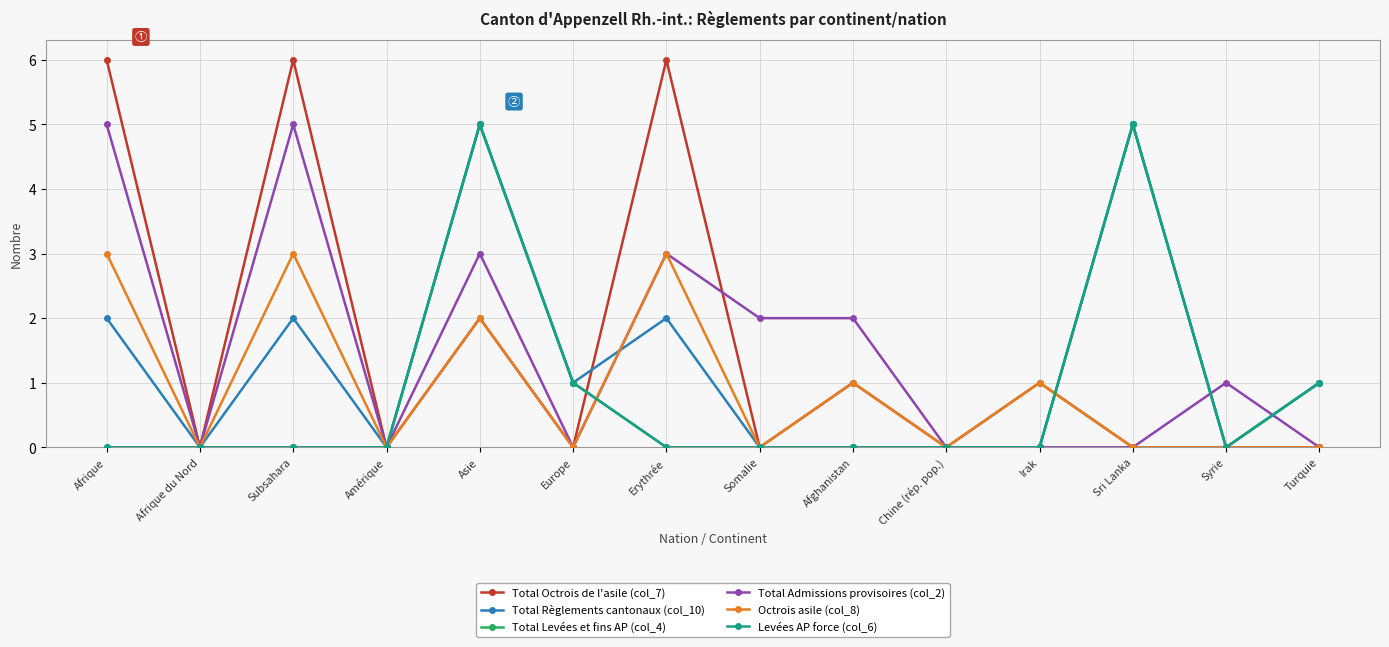

Is this an area chart (filled region under the line)?

No